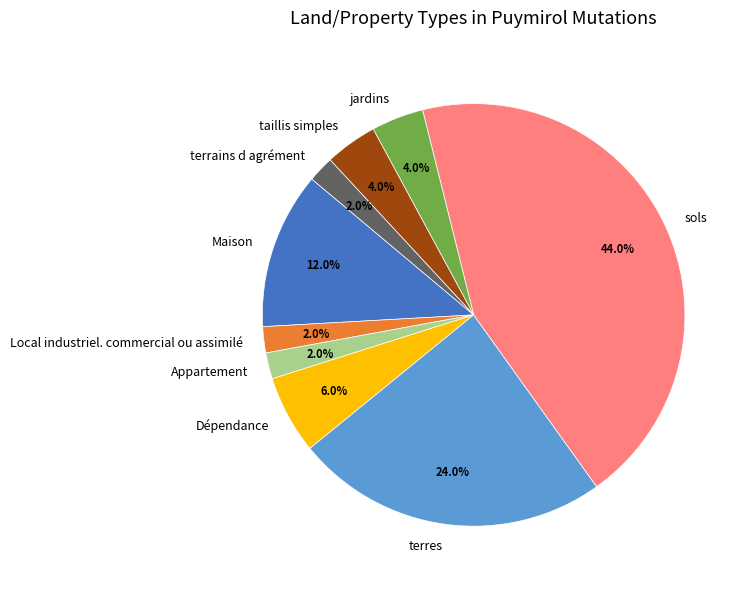

Is there a majority slice in this chart?

No